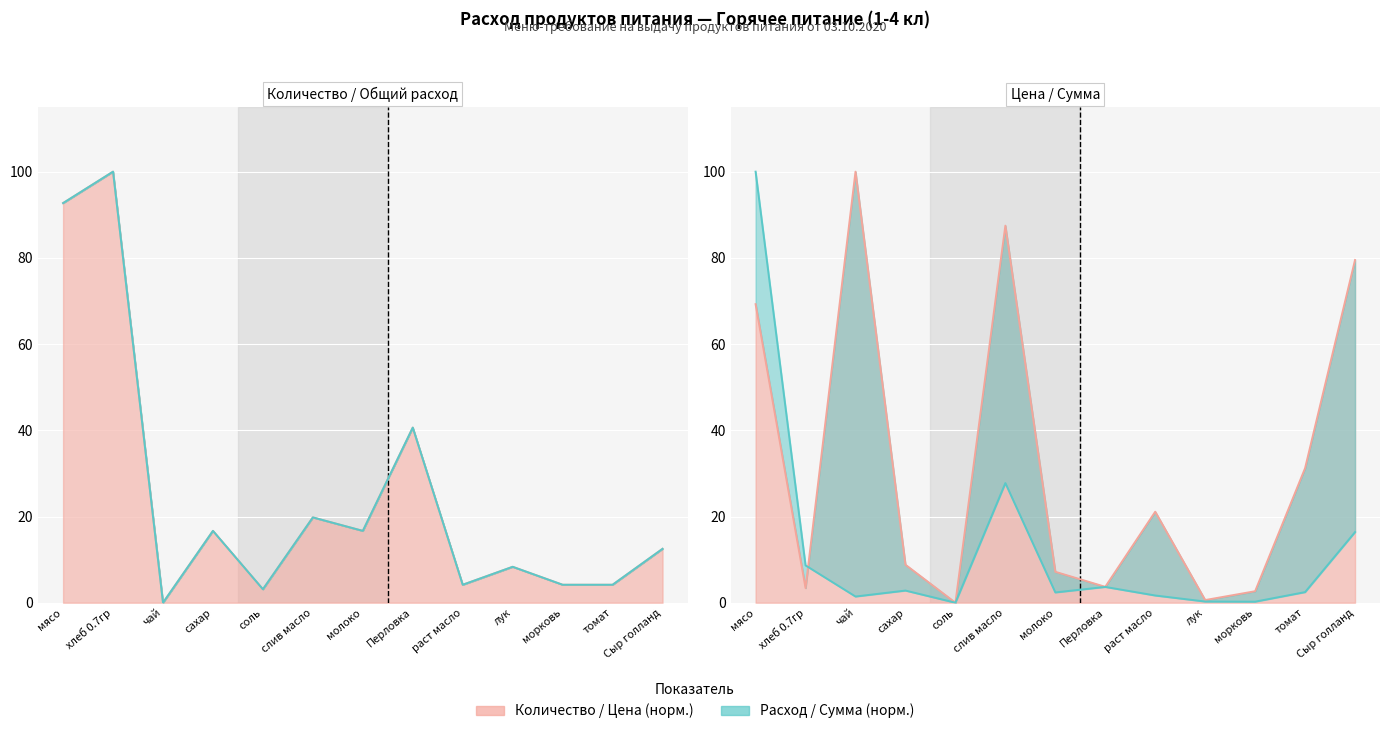

The value of Общий расход at сахар is 16.7. True or false?

True